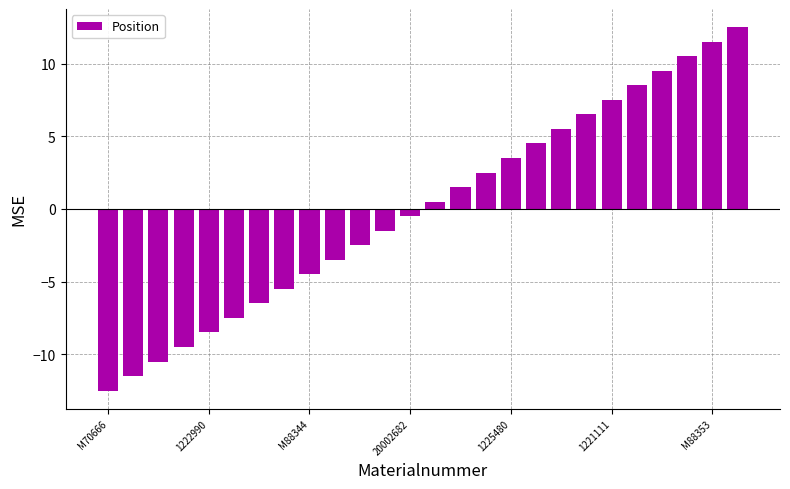

Reading left to right, list all the values displayed in this chart.

-12.5	-11.5	-10.5	-9.5	-8.5	-7.5	-6.5	-5.5	-4.5	-3.5	-2.5	-1.5	-0.5	0.5	1.5	2.5	3.5	4.5	5.5	6.5	7.5	8.5	9.5	10.5	11.5	12.5